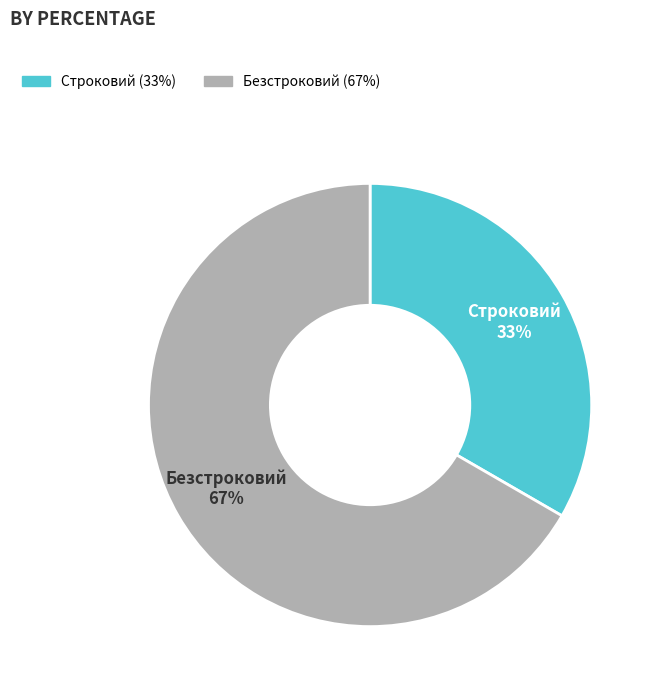

To the nearest percent, what is the combined percentage of Безстроковий and Строковий?

100%